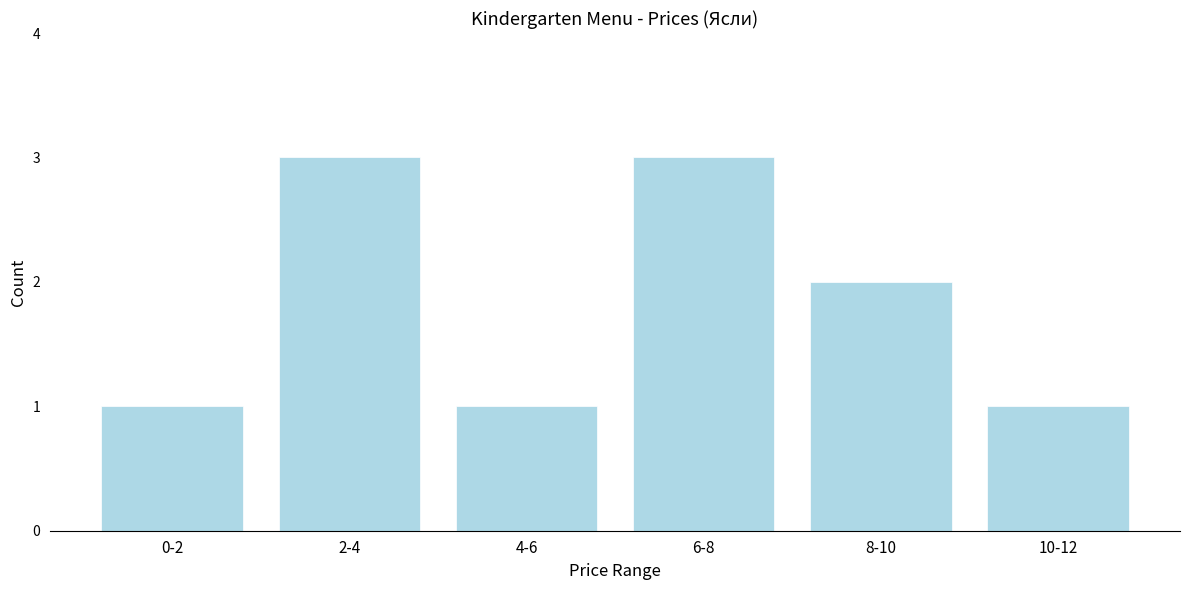

Reading right to left, what are all the values shown in this chart?

1	2	3	1	3	1